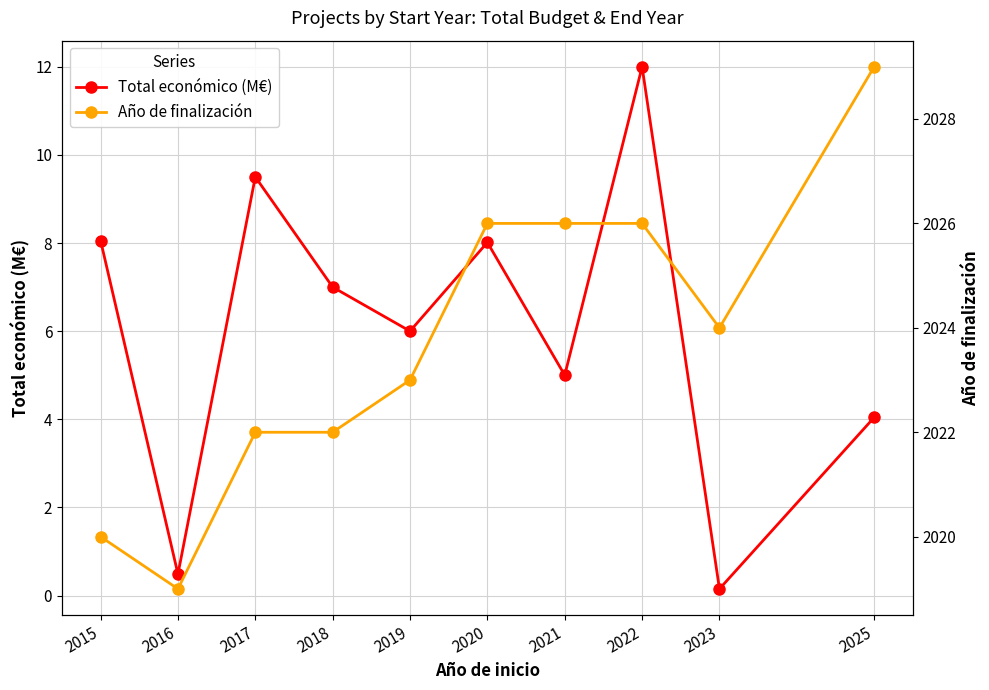

True or false: Total económico (M€) and Año de finalización cross at least once.

False